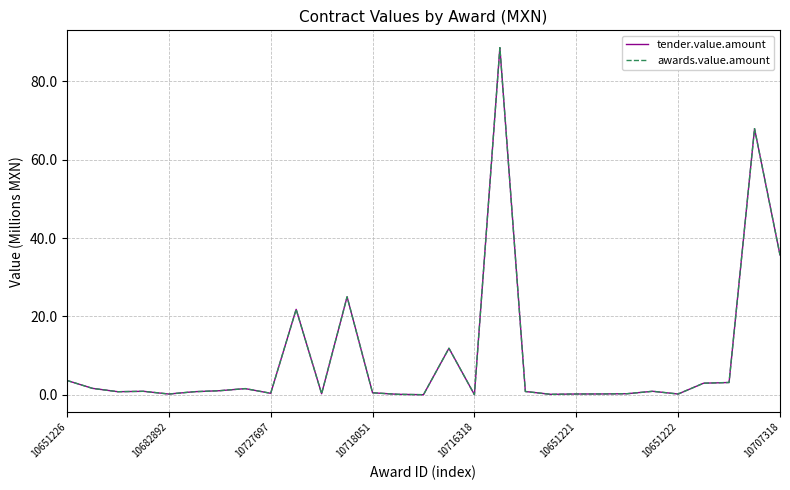

How many lines are shown in the chart?

2